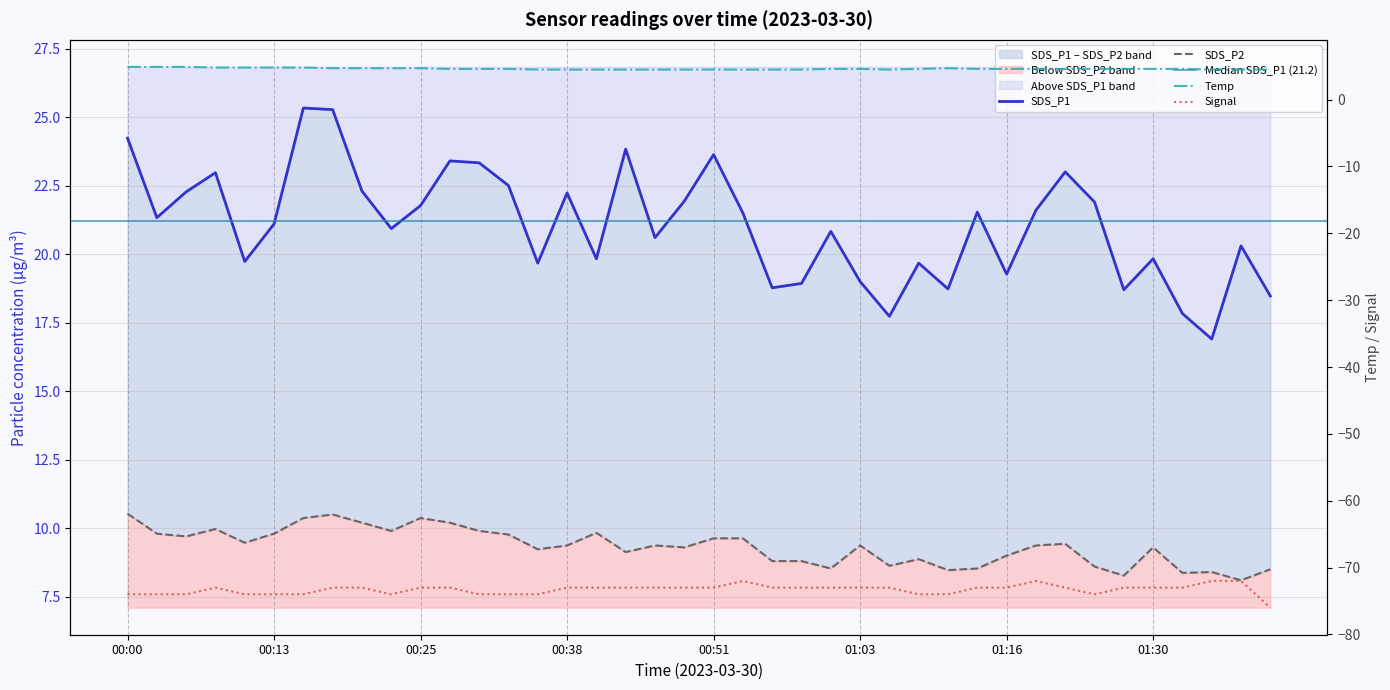

What is the label of the 13th point from the left?

00:30